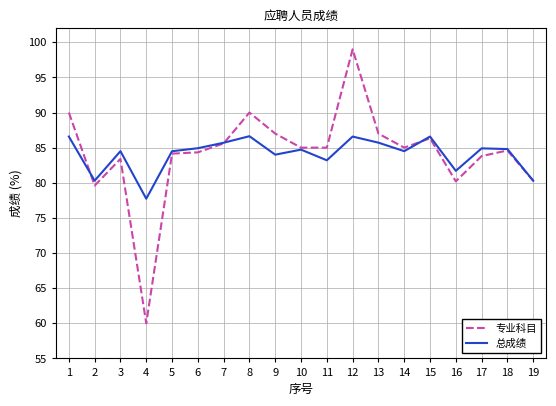

What is the lowest value of the 总成绩 series?

77.7